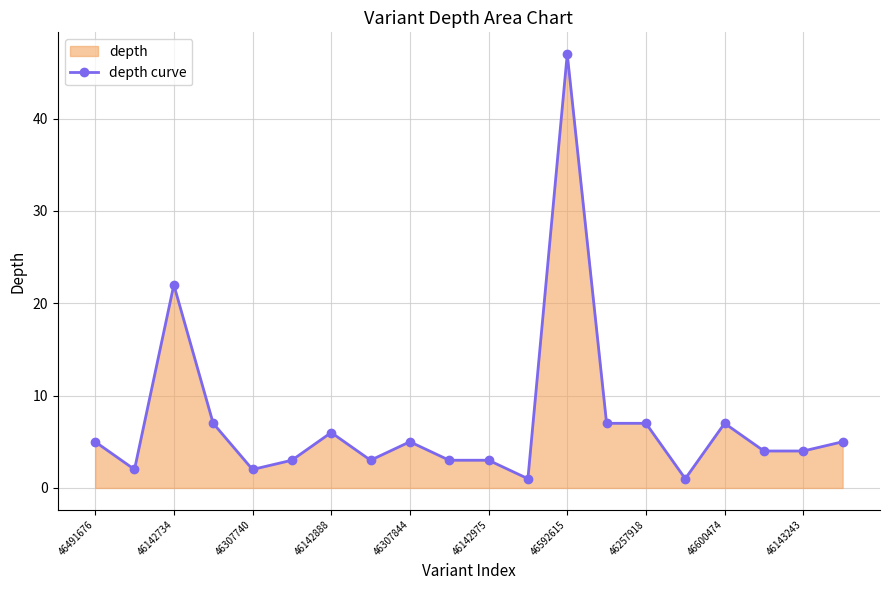

What is the value of the 18th point from the left?

4